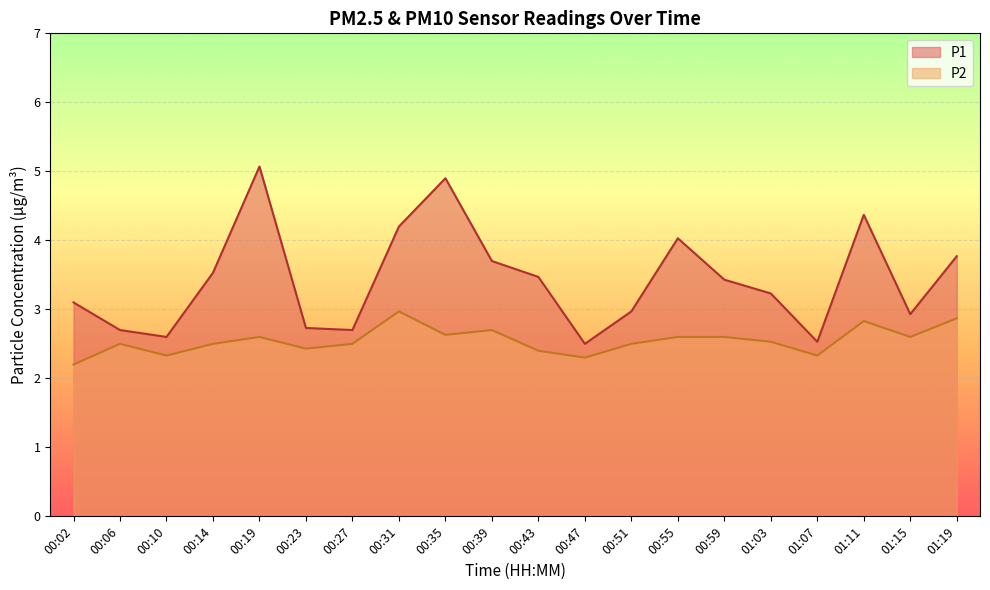

At which label is P2 closest to 2?

00:02